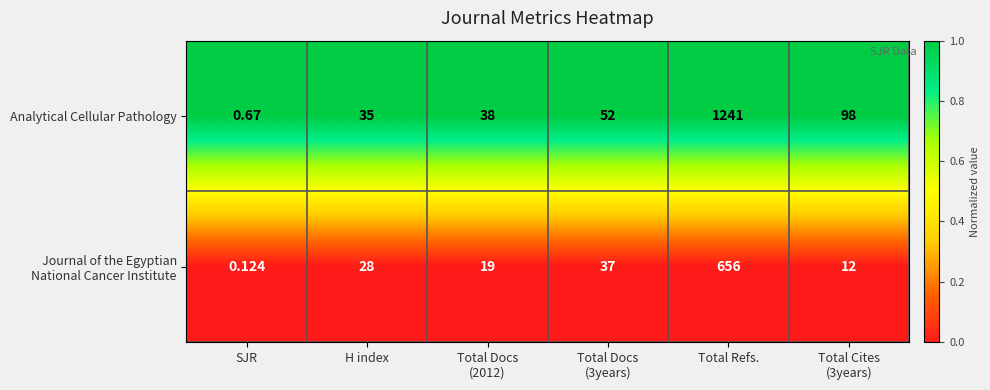

At which category is the sum across all series the highest?

Total Refs.